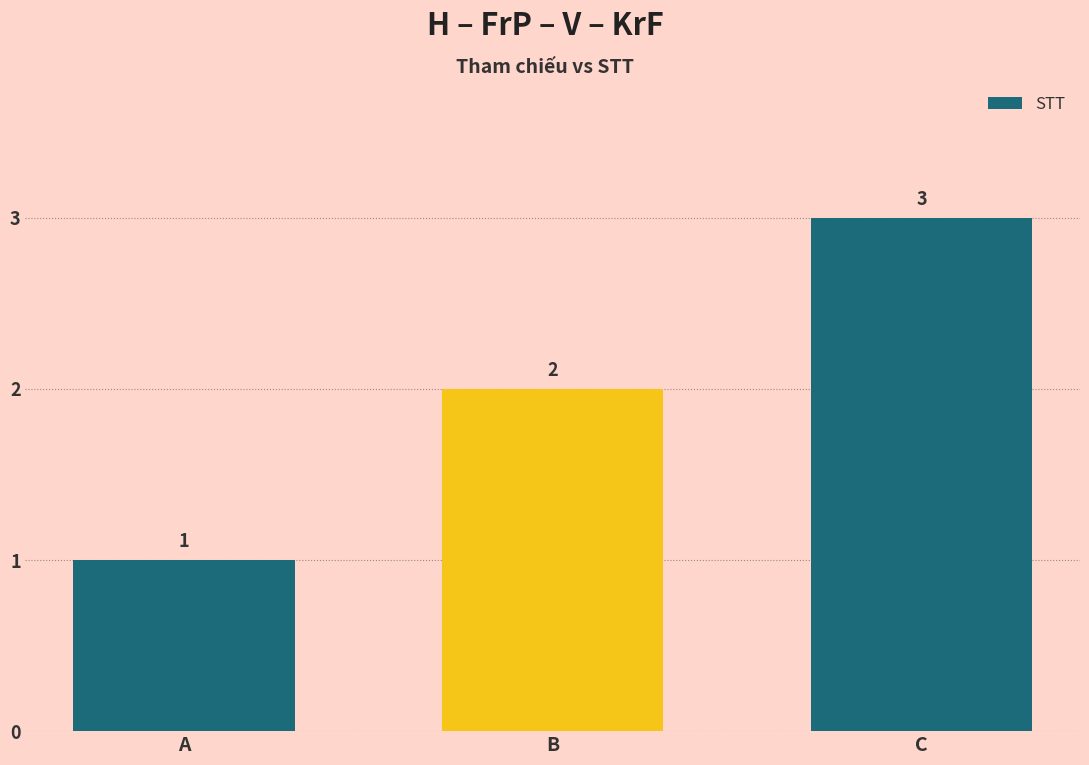

Reading left to right, transcribe all the data shown in this chart.

1	2	3